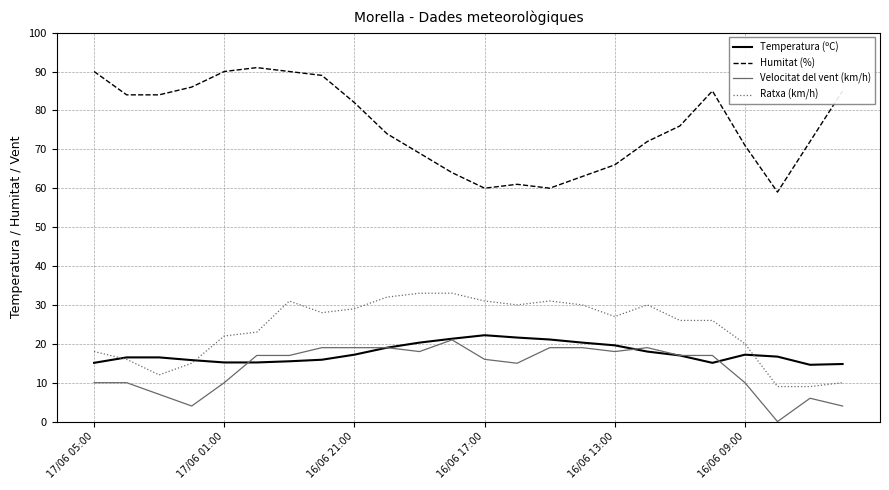

True or false: Velocitat del vent (km/h) and Ratxa (km/h) intersect in this chart.

False